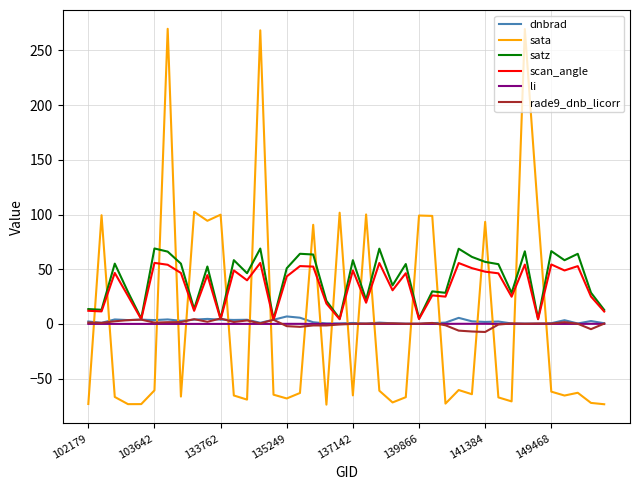

What is the maximum value for satz?

69.0